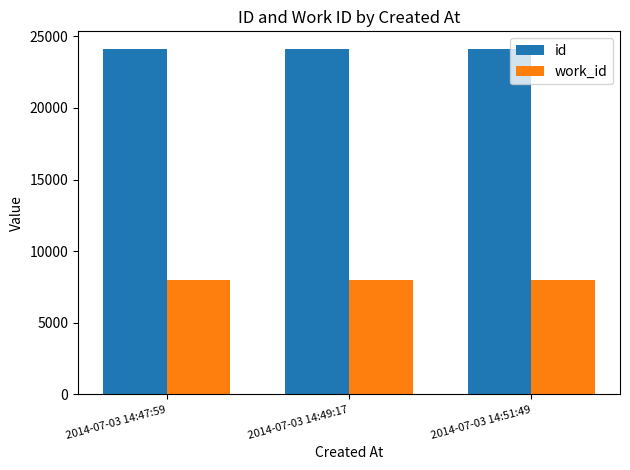

List the series in order of their overall mean, highest first.

id, work_id